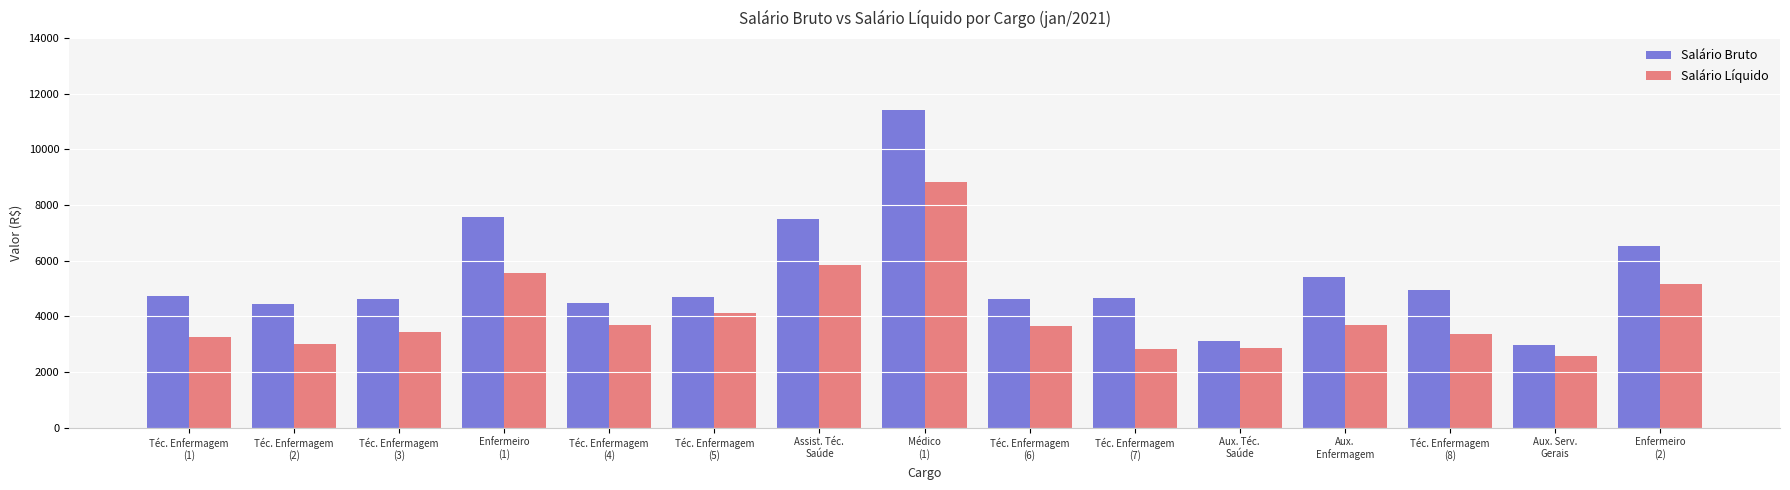

How many bars are there in total?

30